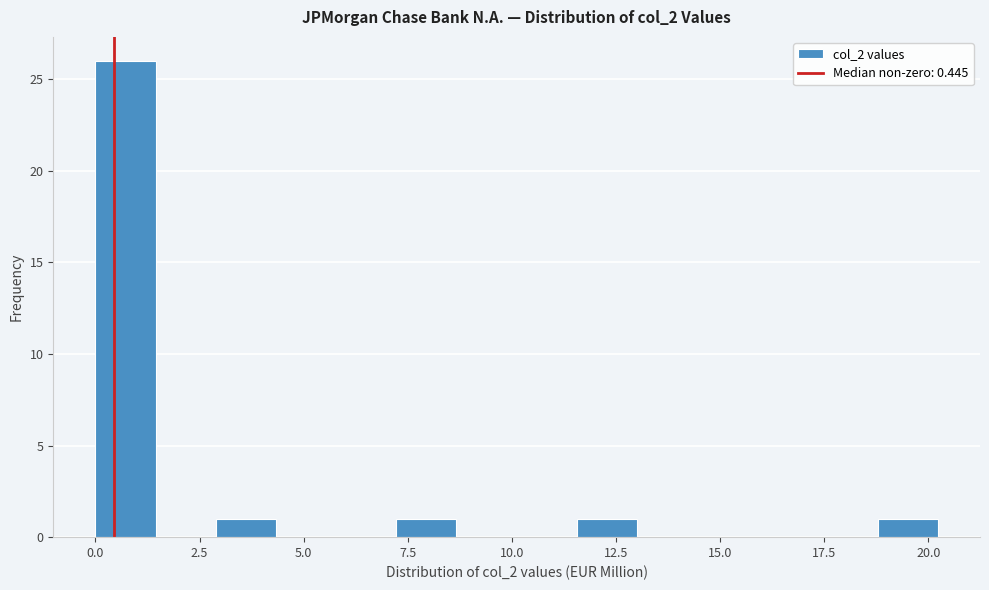

Around what value on the x-axis is the tallest bar? Give the approximate position of its centre, as read against the axis.

0.5